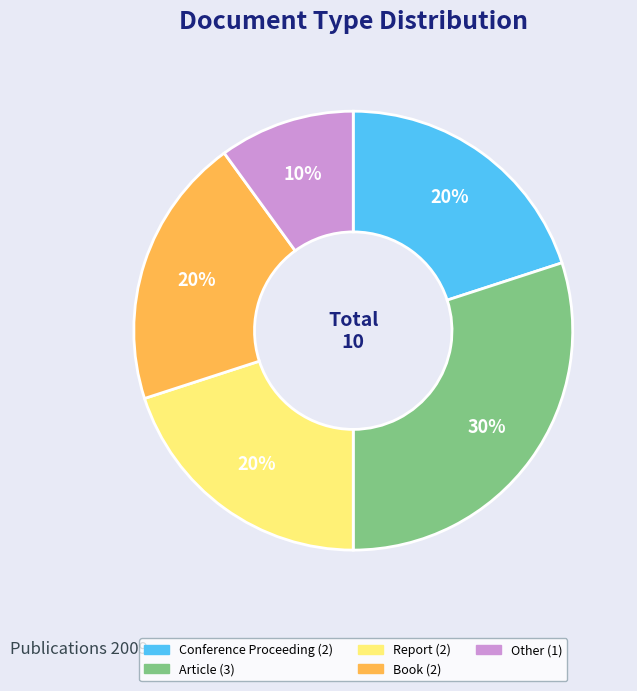

To the nearest percent, what is the combined percentage of Conference Proceeding and Other?

30%